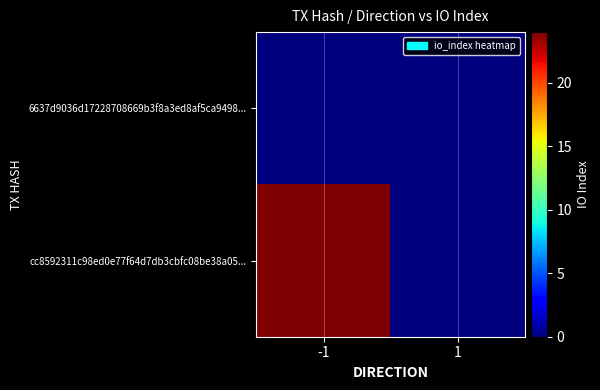

Reading right to left, what are all the values shown in this chart?

6637d9036d17228708669b3f8a3ed8af5ca9498...: 1=0	-1=0
cc8592311c98ed0e77f64d7db3cbfc08be38a05...: 1=0	-1=24